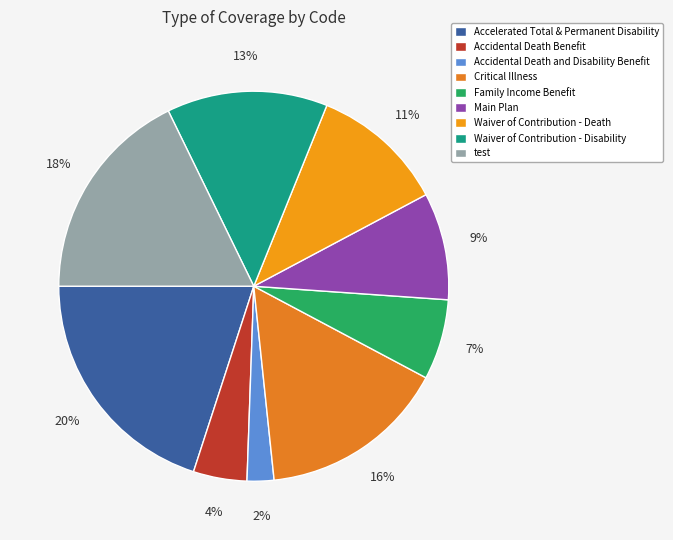

To the nearest percent, what is the combined percentage of Accidental Death Benefit and test?

22%